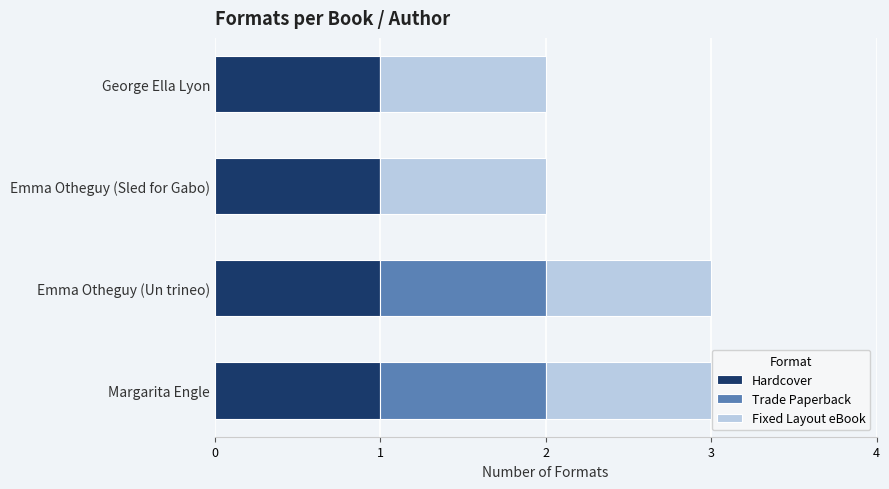

Is it true that Hardcover equals 1 at Emma Otheguy (Sled for Gabo)?

True